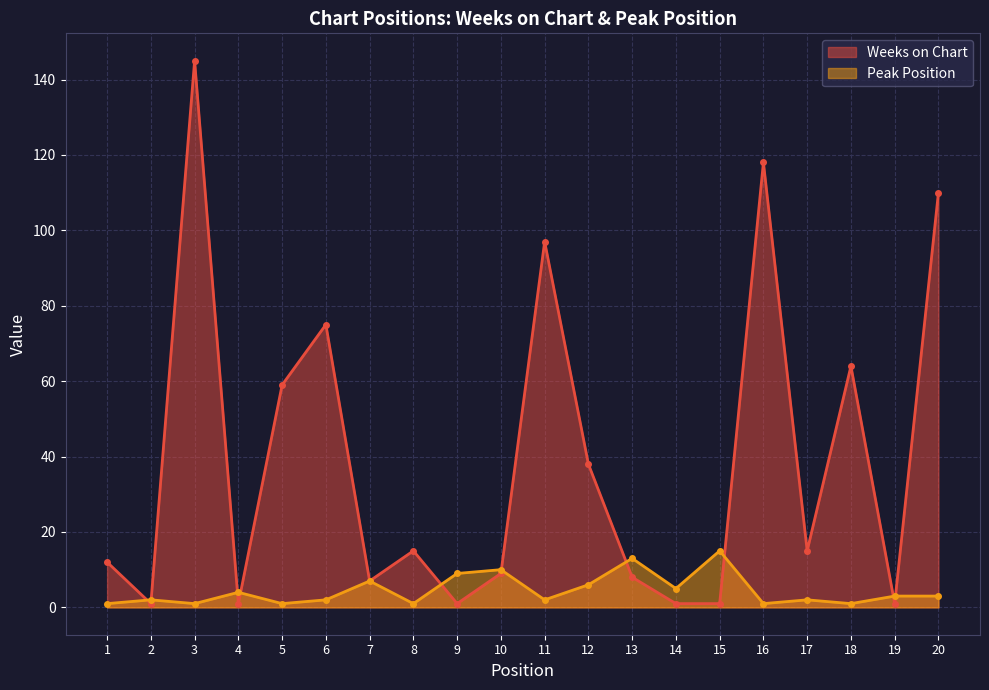

List the series in order of their overall mean, lowest first.

Peak Position, Weeks on Chart